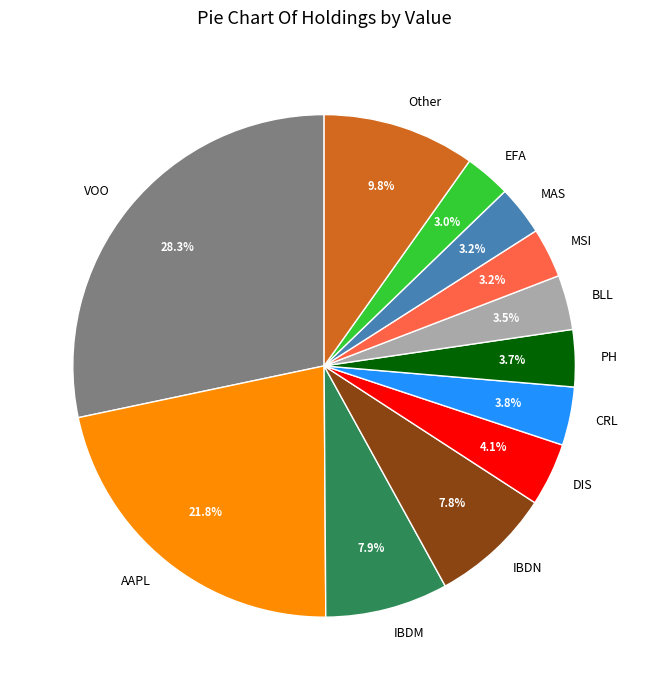

What portion of the pie excludes IBDN?

92.2%